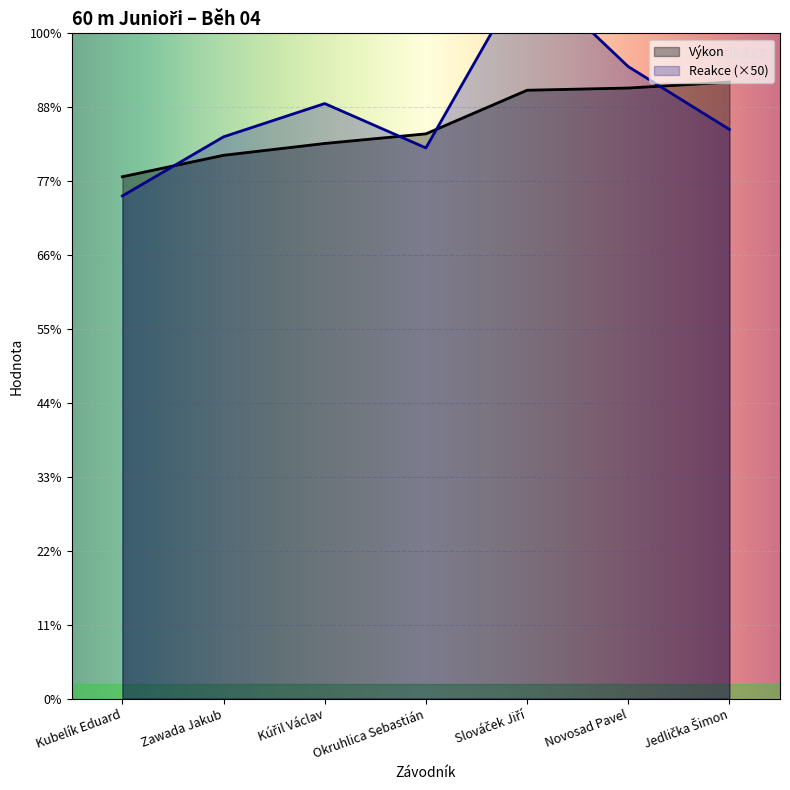

How many intersections are there between Výkon and Reakce?

4